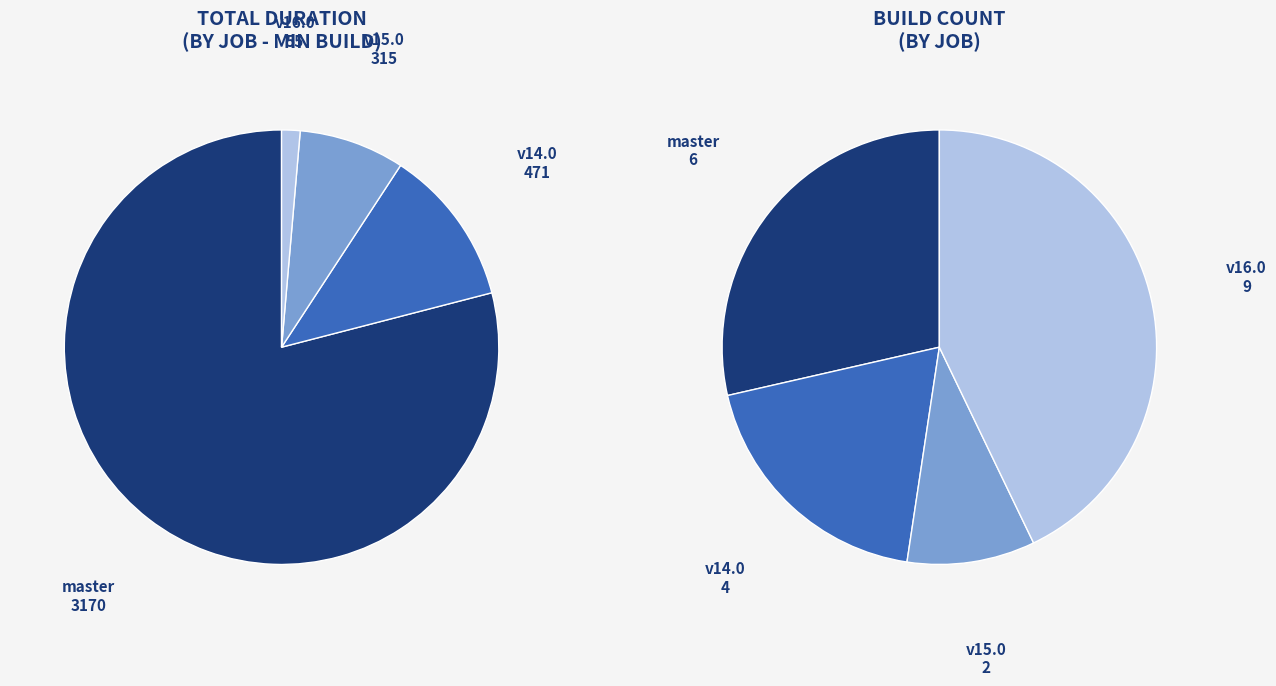

To the nearest percent, what is the difference between the osm-stage_3-merge/v15.0 and osm-stage_3-merge/master slice percentages?

71%